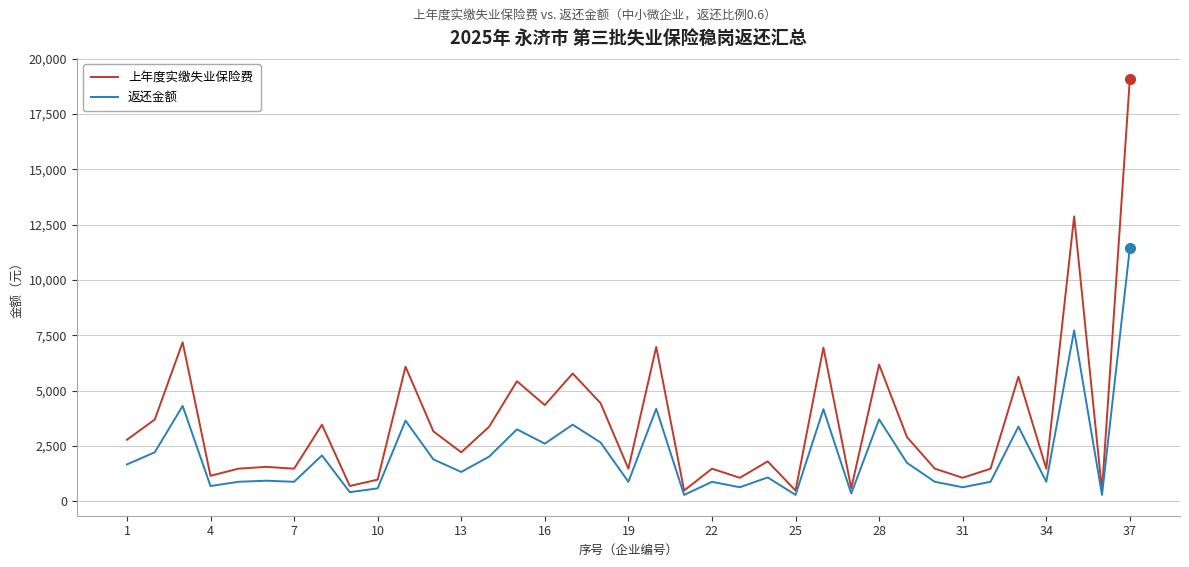

Which series has the largest total across all categories?

上年度实缴失业保险费